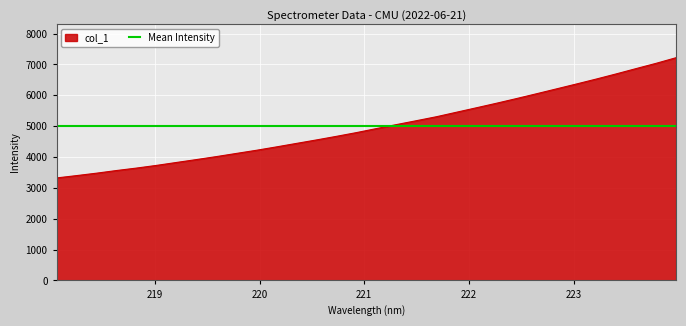

List the labels in order of value, smallest first.

218.0596, 218.2508, 218.442, 218.6332, 218.8244, 219.0156, 219.2067, 219.3979, 219.589, 219.7801, 219.9712, 220.1623, 220.3533, 220.5444, 220.7354, 220.9264, 221.1174, 221.3083, 221.4993, 221.6902, 221.8812, 222.0721, 222.263, 222.4538, 222.6447, 222.8355, 223.0264, 223.2172, 223.408, 223.5987, 223.7895, 223.9802